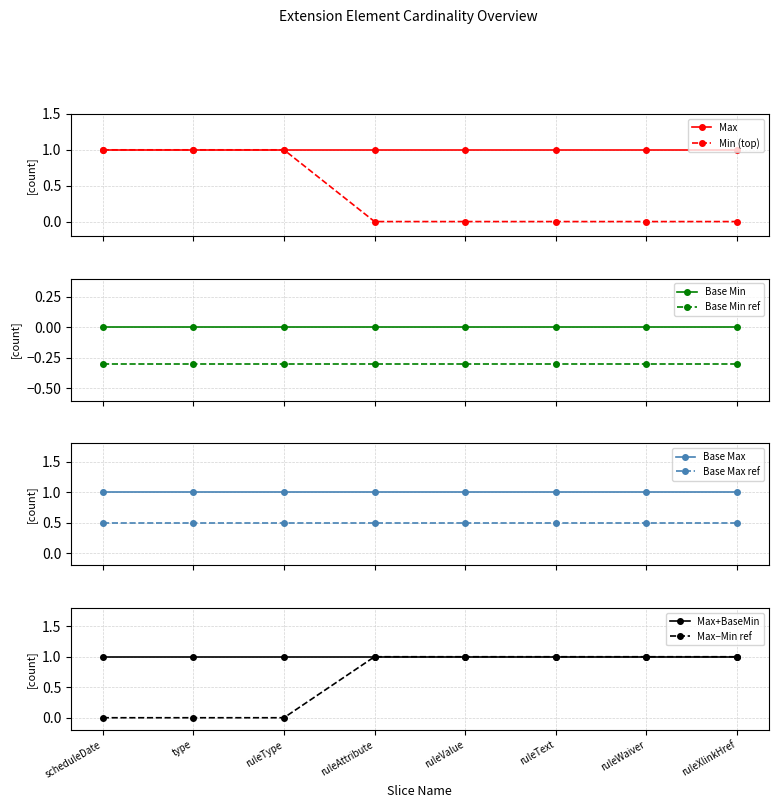

True or false: Base Max and Max cross at least once.

False